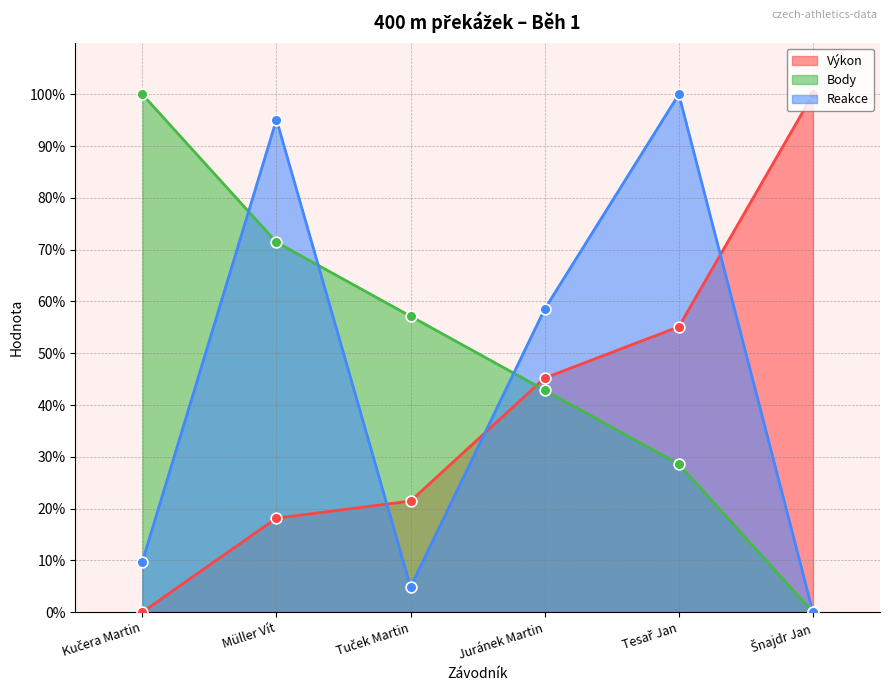

What is the total value across all series at Müller Vít?

184.7